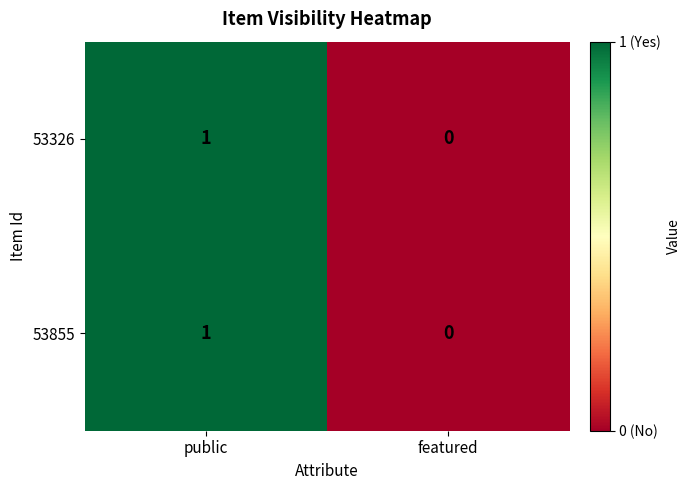

At which category does the chart reach its peak across all series?

public